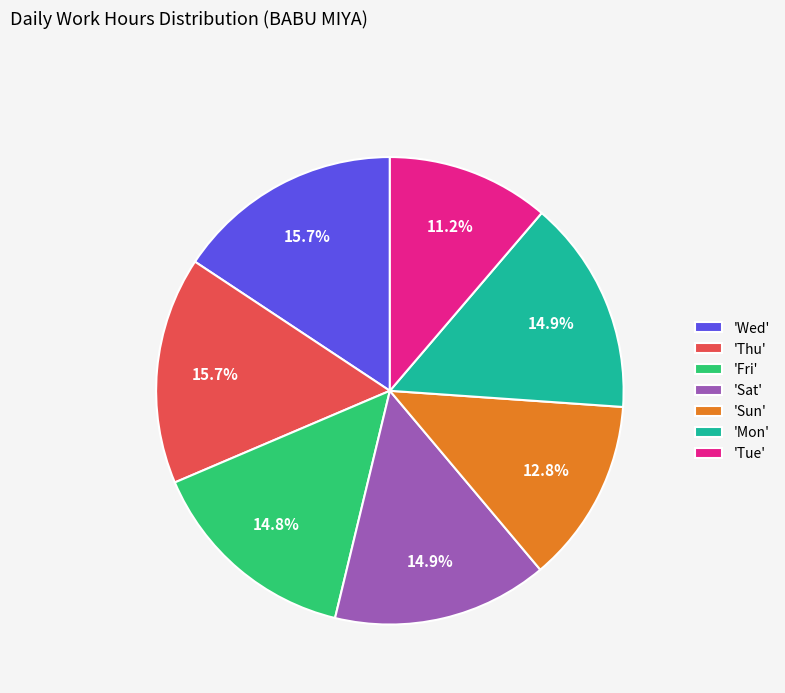

What is the total percentage of 'Mon' and 'Fri'?

29.7%